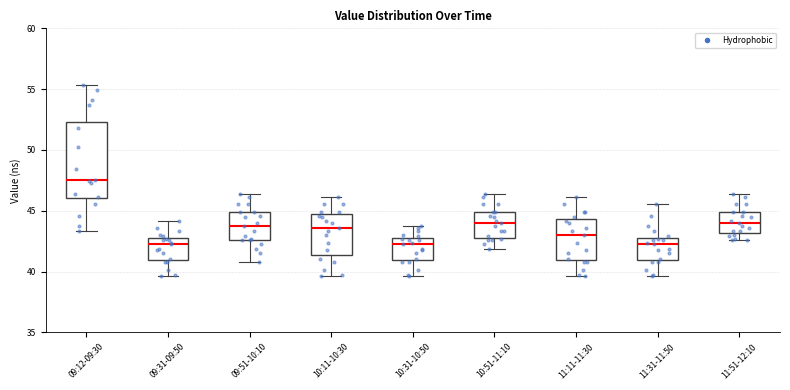

Where does the lower whisker of the box for 11:51-12:10 end on the y-axis? The values are not printed on the chart, so give them approximately, as read against the axis.

42.5